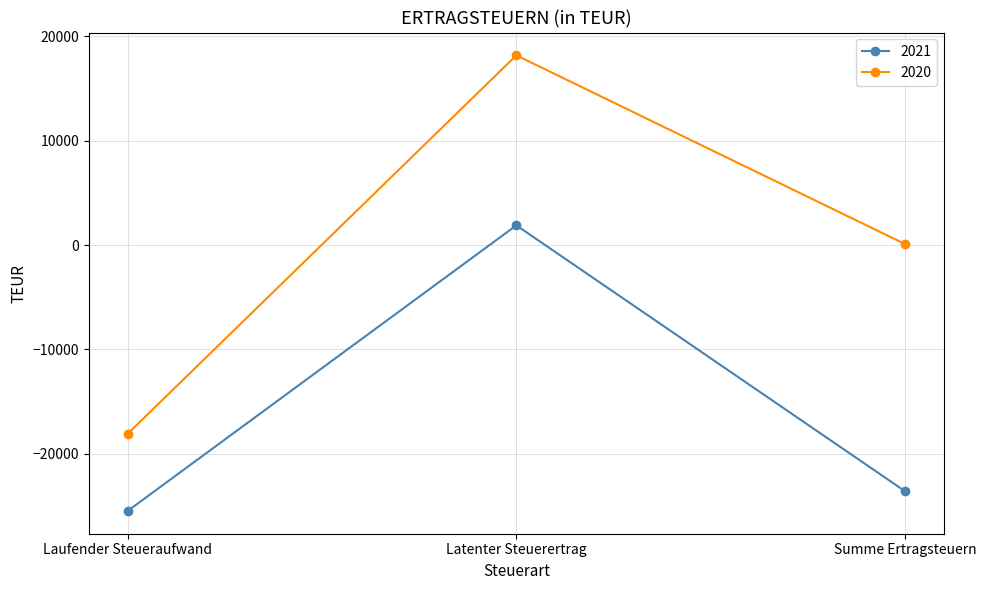

Reading right to left, what are all the values shown in this chart?

2021: Summe Ertragsteuern=-23583	Latenter Steuerertrag=1889	Laufender Steueraufwand=-25472
2020: Summe Ertragsteuern=97	Latenter Steuerertrag=18180	Laufender Steueraufwand=-18083